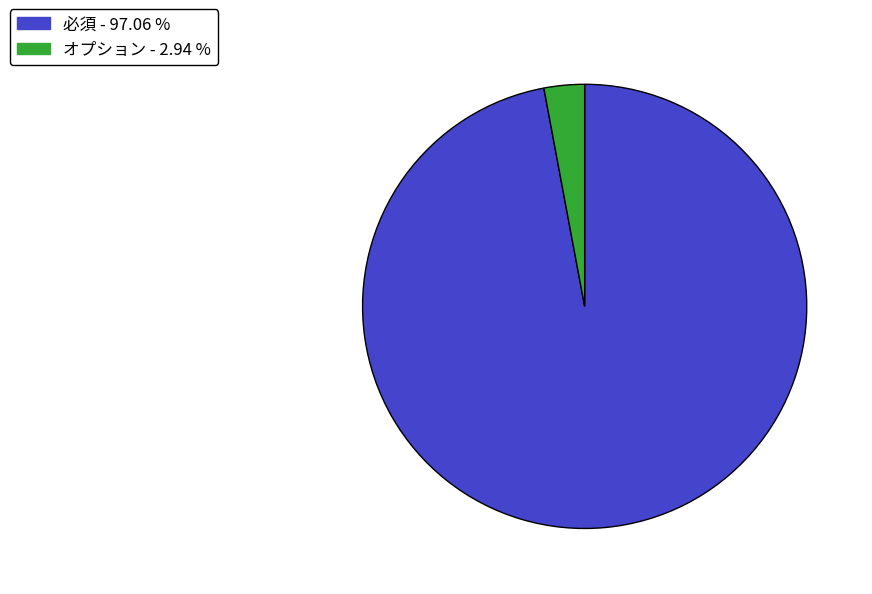

Does any single category account for the majority?

Yes